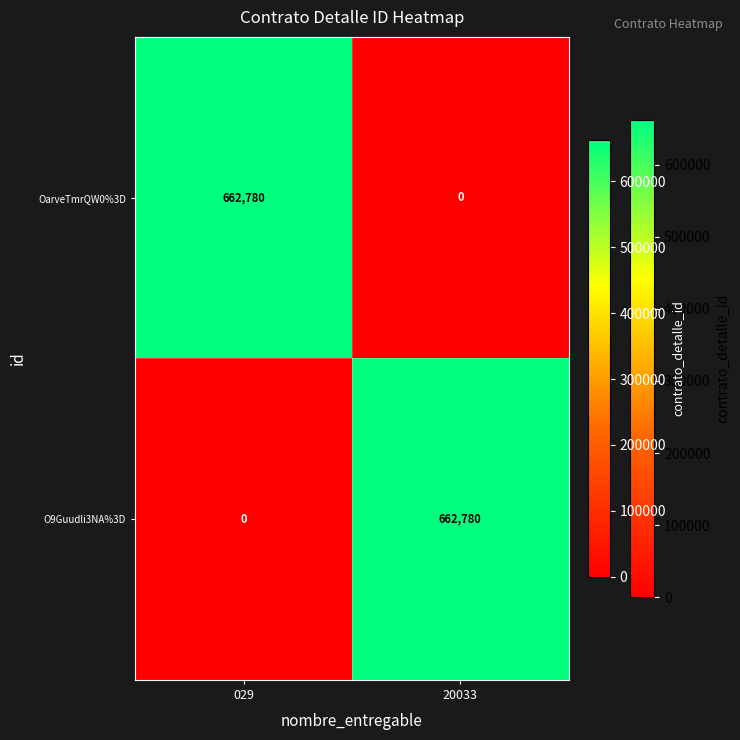

Reading left to right, list all the values displayed in this chart.

OarveTmrQW0%3D: 029=662780	20033=0
O9Guudli3NA%3D: 029=0	20033=662780